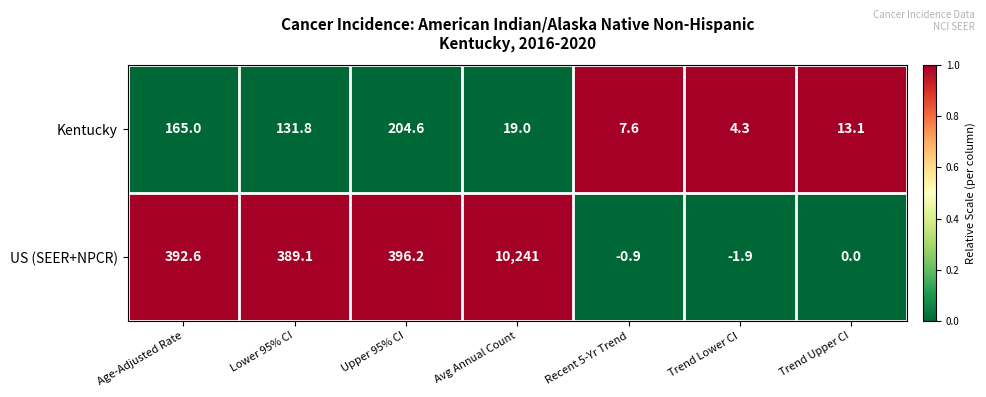

Which series has the largest total across all categories?

US (SEER+NPCR)